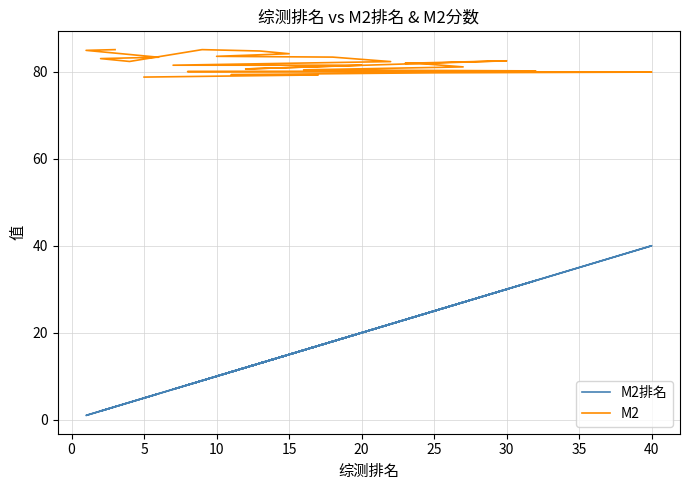

True or false: M2排名 has more than 0 interior local peaks.

True